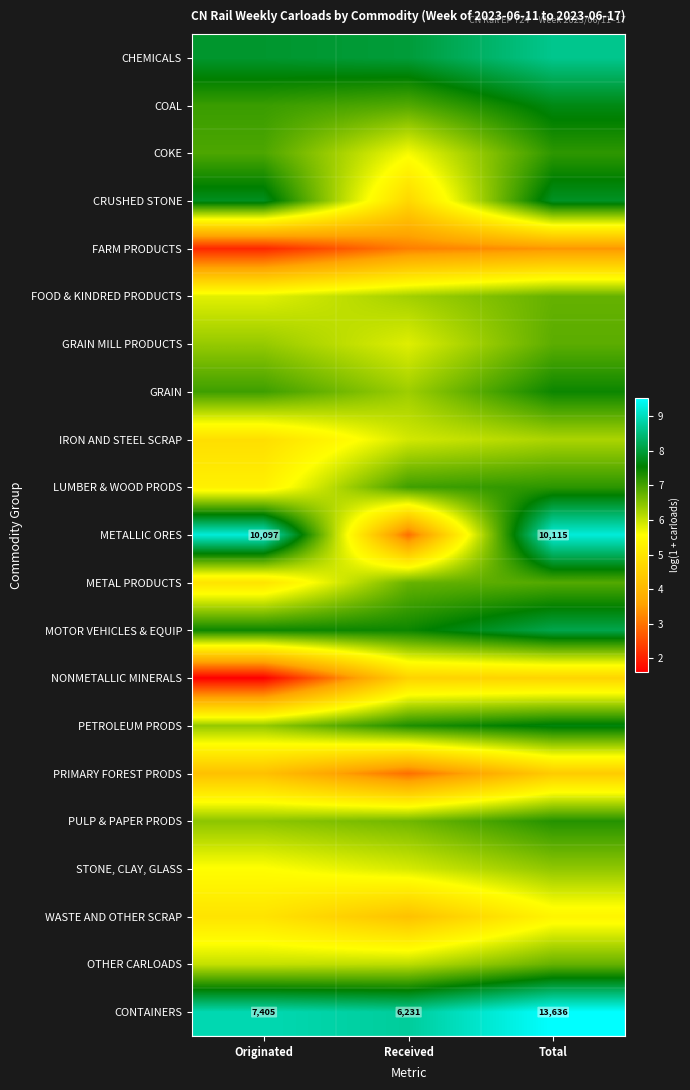

What is the average value of the LUMBER & WOOD PRODS series?

6.5